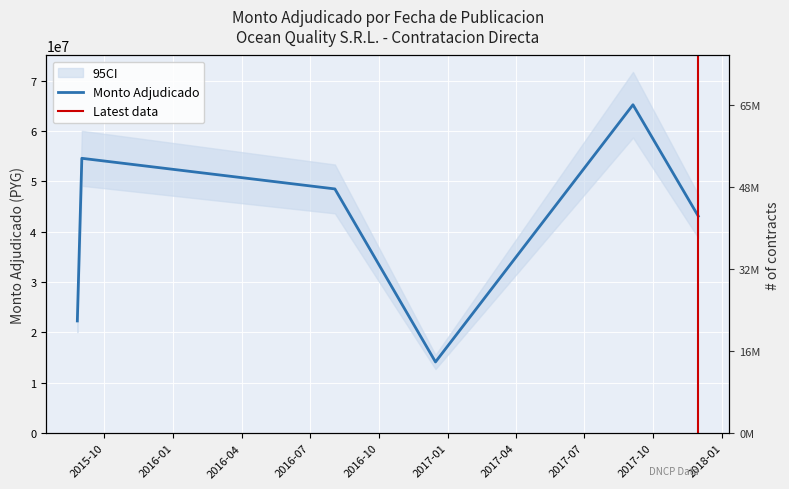

How many data points are less than 48500000?

3